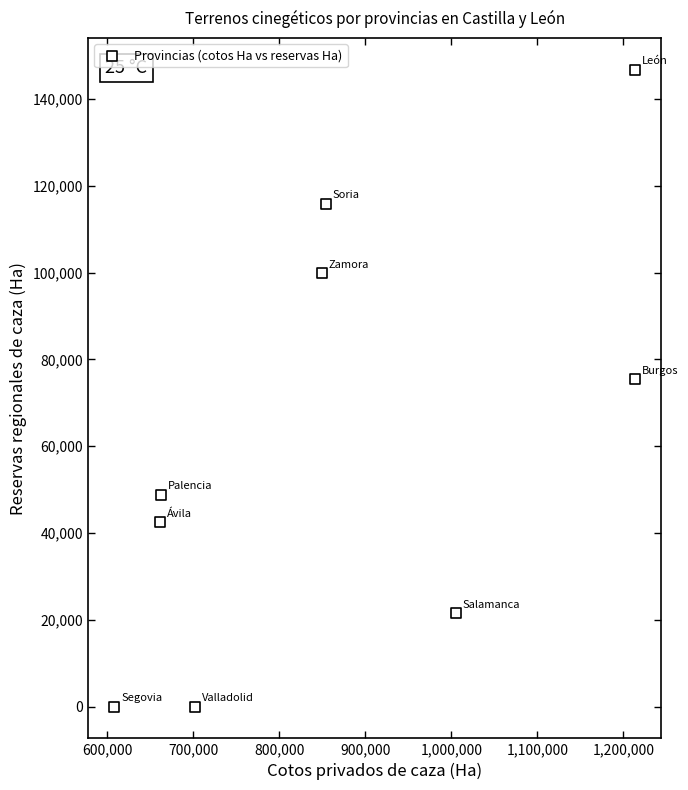

What Y value in the scatter plot is closest to 73368?

75372